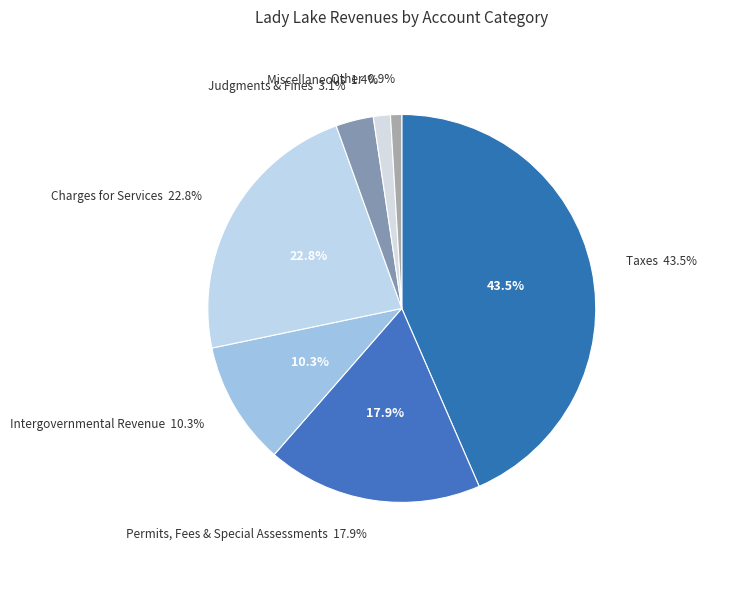

How many segments does this pie chart have?

7